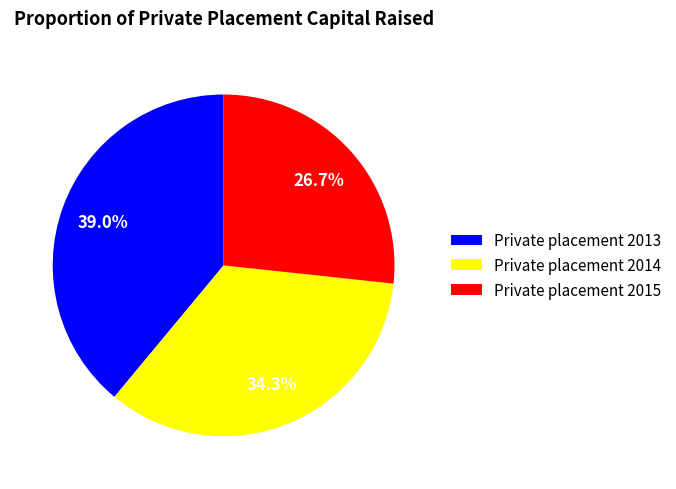

Is there any slice that represents more than half of the pie?

No